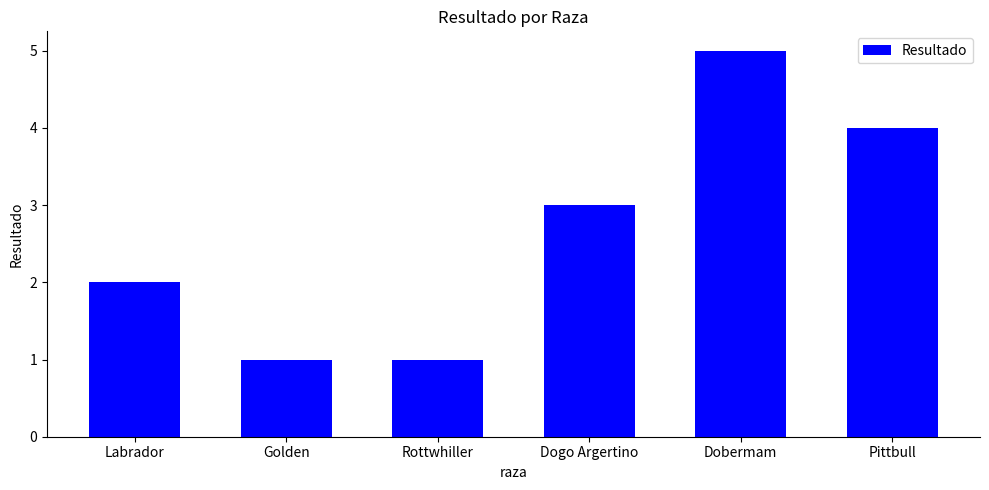

What is the greatest value displayed?

5